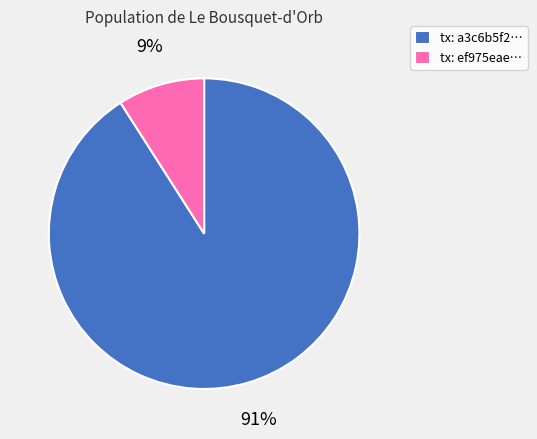

To the nearest percent, what is the combined percentage of tx: a3c6b5f2… and tx: ef975eae…?

100%